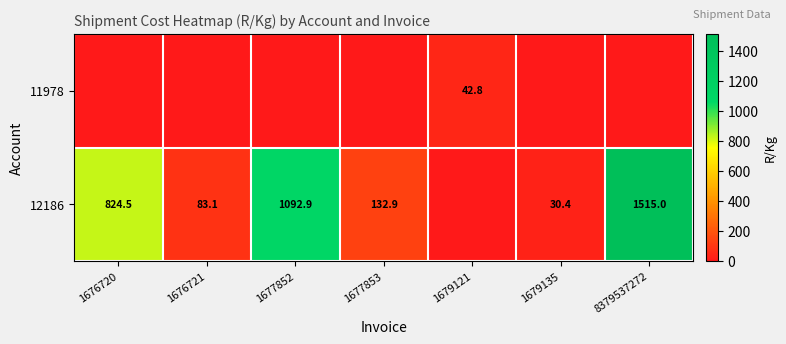

What is the total value across all series at 1676720?

824.5